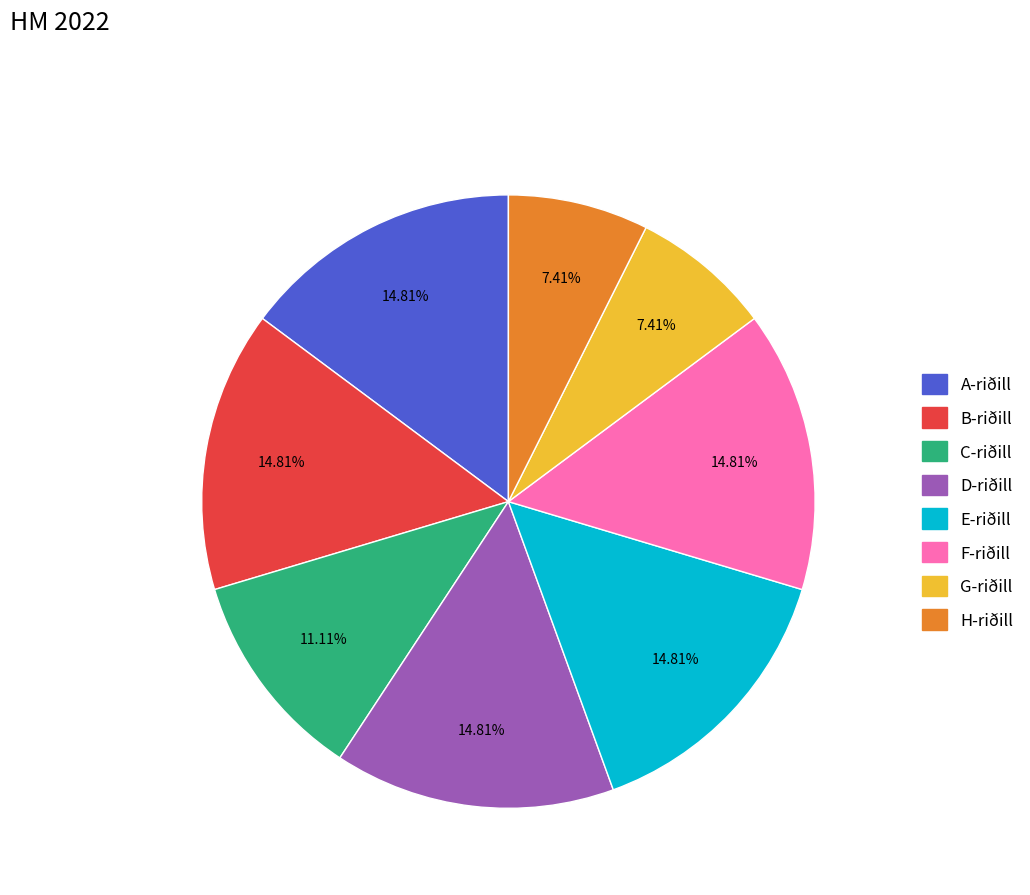

Approximately how many times larger is the value at E-riðill compared to B-riðill?

1.0